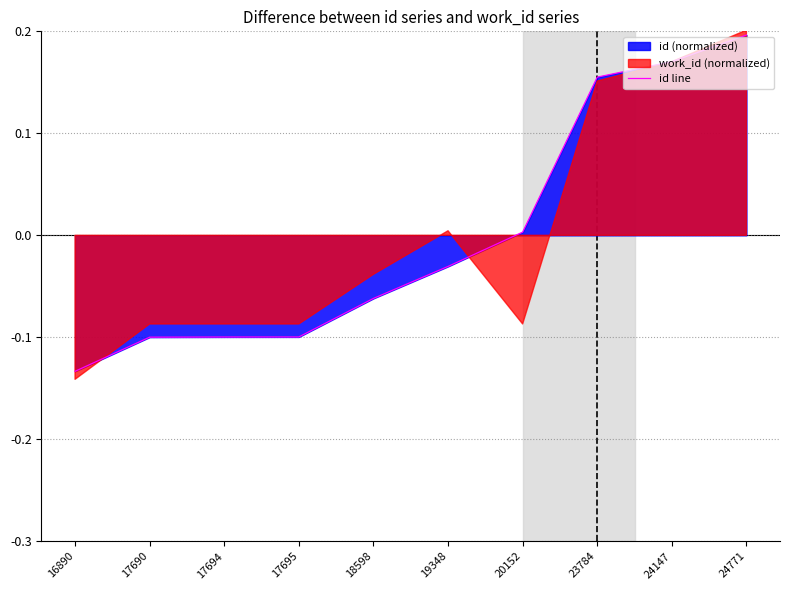

Which has a higher value, 17695 or 18598?

18598